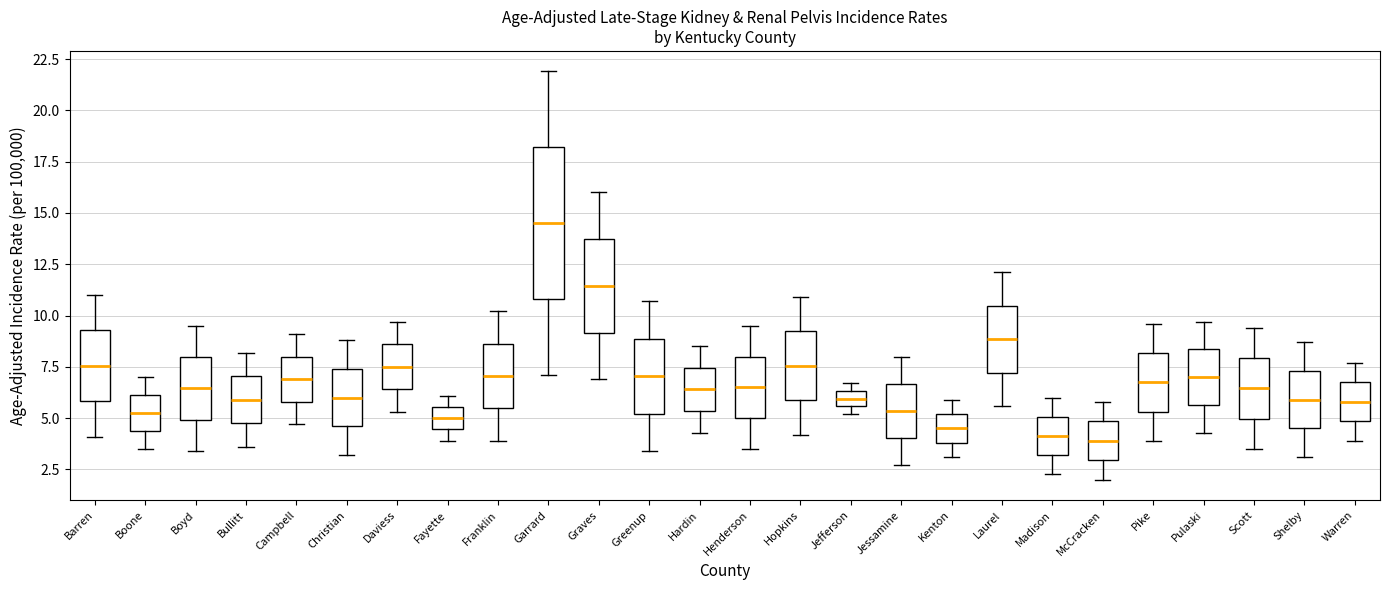

Where does the upper whisker of the box for Garrard end on the y-axis? The values are not printed on the chart, so give them approximately, as read against the axis.

22.0